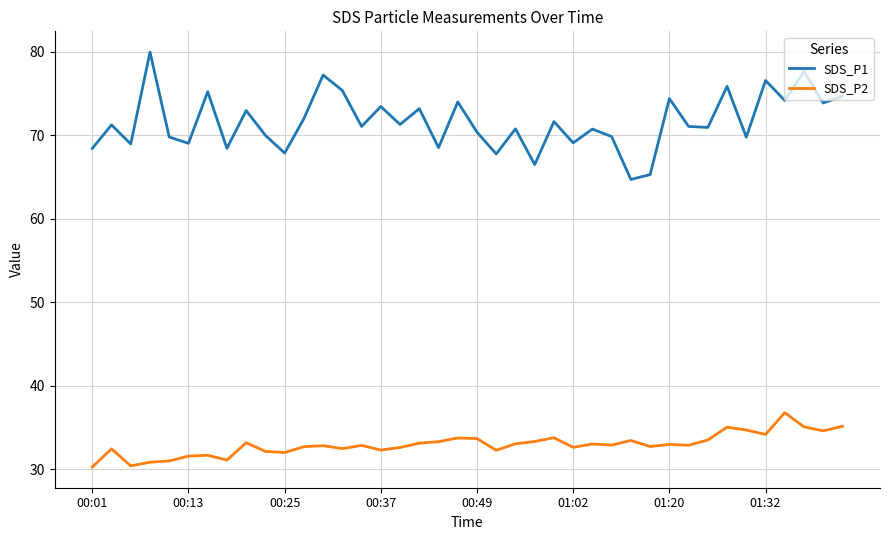

Which series has the widest spread of values?

SDS_P1